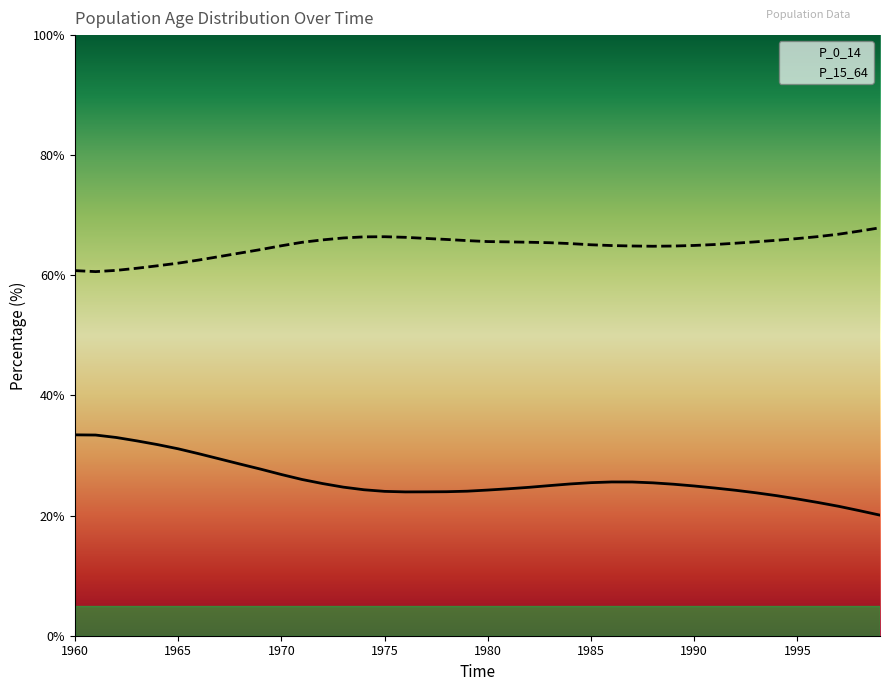

True or false: P_15_64 and P_0_14 intersect in this chart.

False